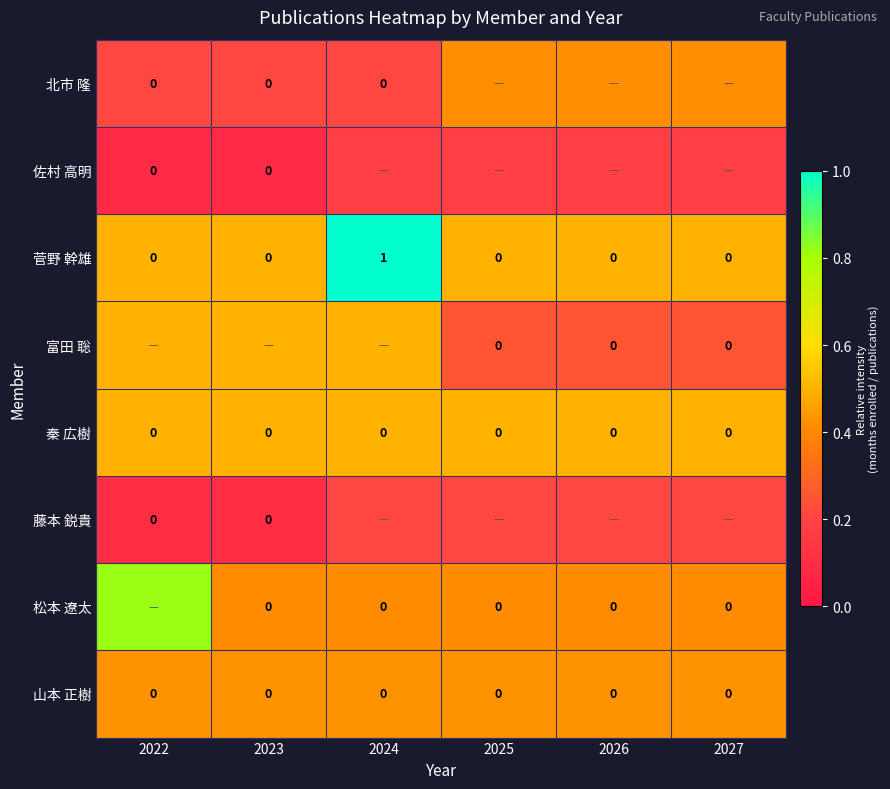

Which series changed the most between 2023 and 2024?

菅野 幹雄